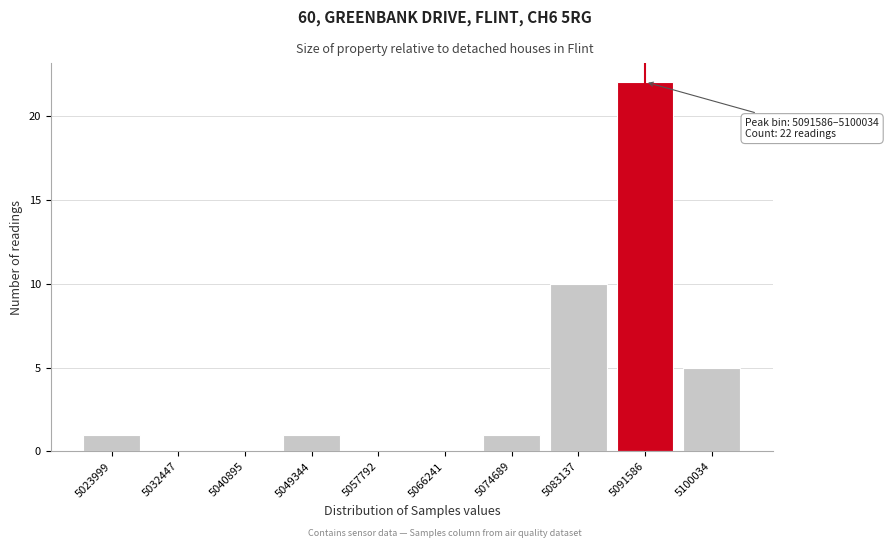

Reading right to left, transcribe all the data shown in this chart.

5100034=5	5091586=22	5083137=10	5074689=1	5066241=0	5057792=0	5049344=1	5040895=0	5032447=0	5023999=1